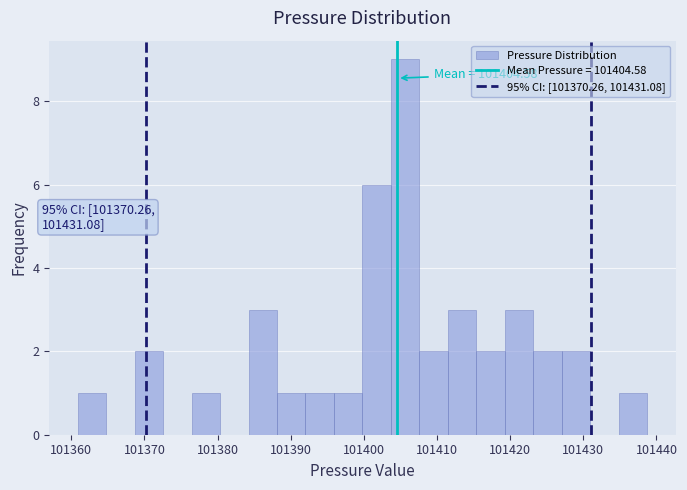

Read against the x-axis, roughly where is the centre of the tallest bar?

101406